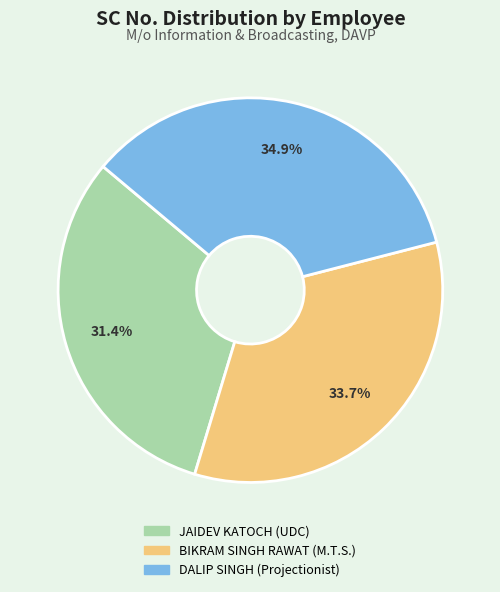

What percentage do DALIP SINGH (Projectionist) and BIKRAM SINGH RAWAT (M.T.S.) together represent?

68.6%